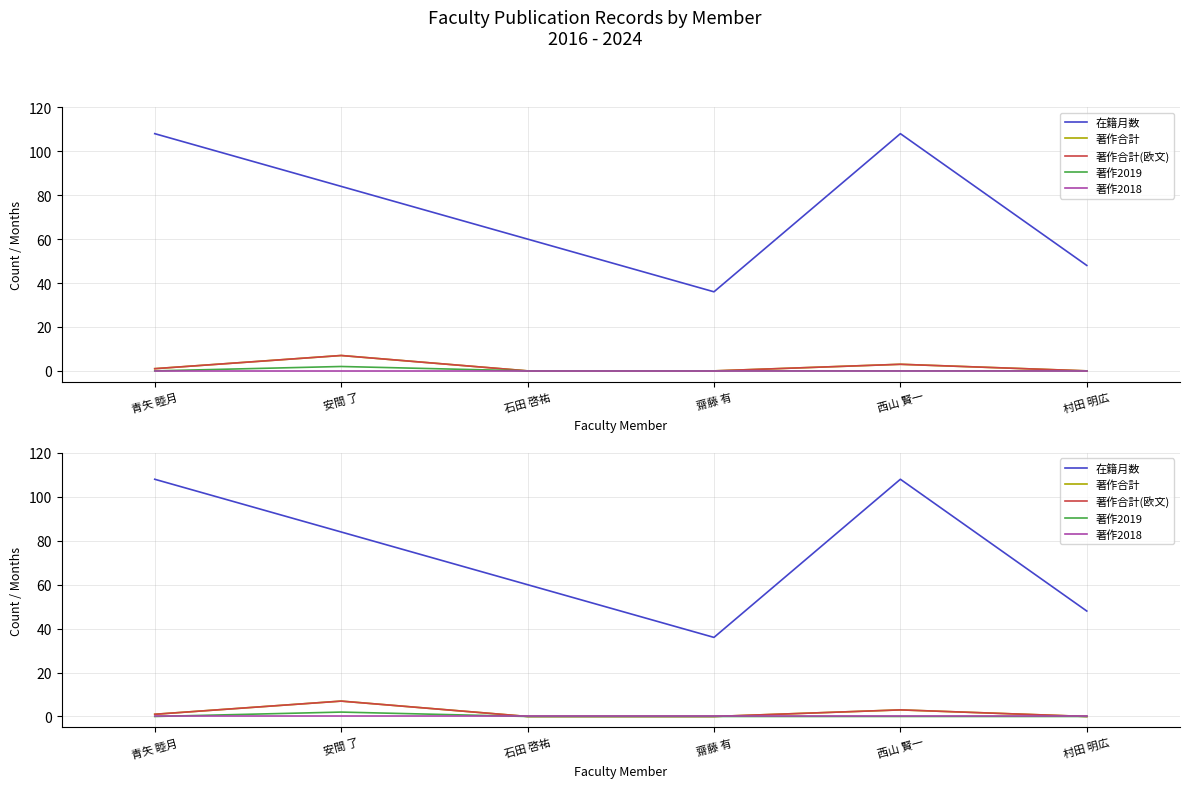

True or false: 著作2019 has a value of 1 at 西山 賢一.

False